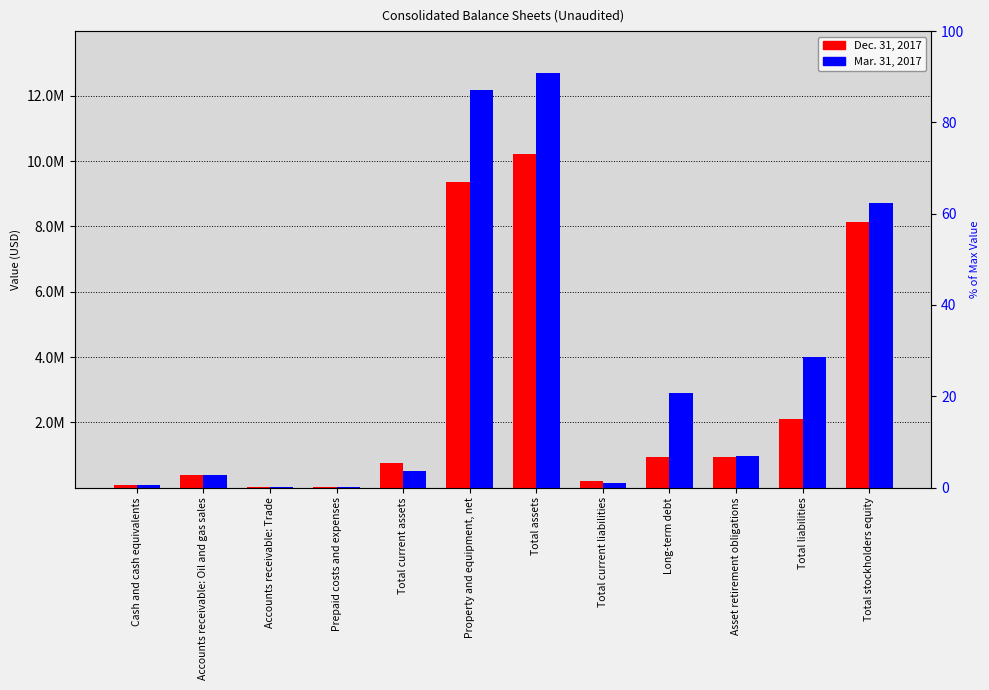

What is the average value of the Dec. 31, 2017 series?

2766915